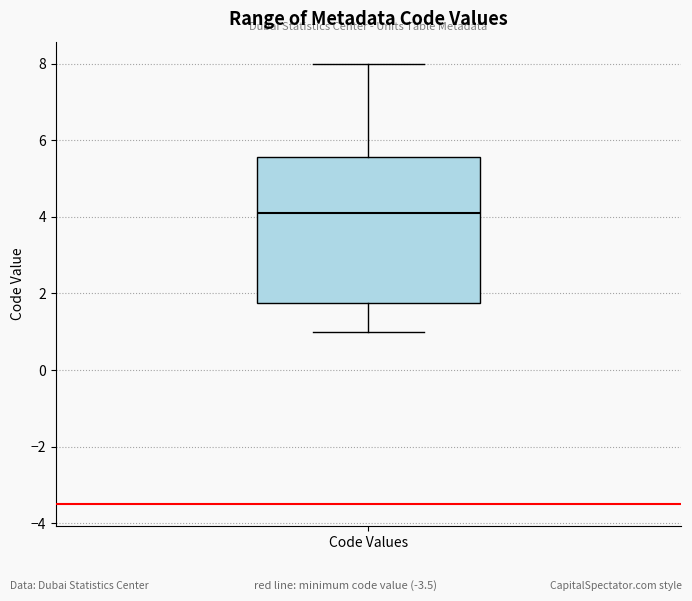

Where does the upper whisker of the box for Code Values end on the y-axis? The values are not printed on the chart, so give them approximately, as read against the axis.

8.0